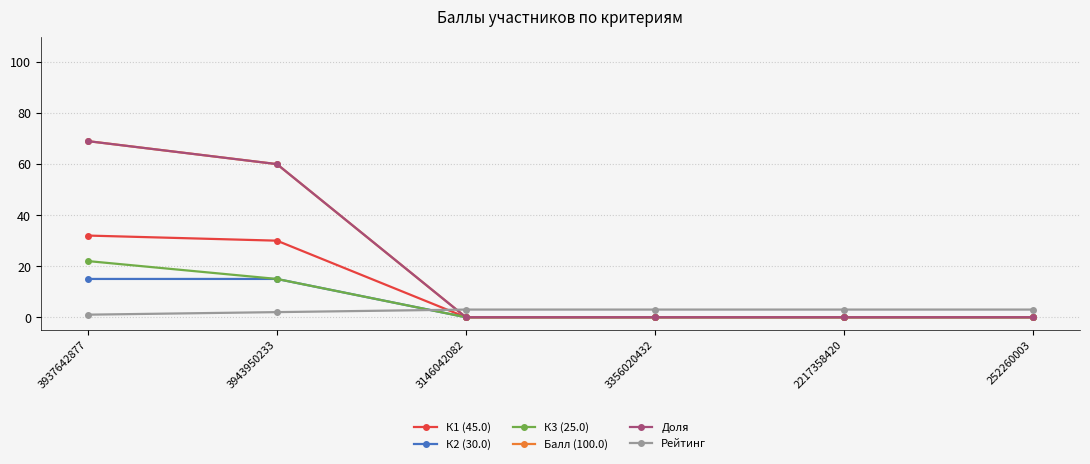

Does the chart display data point markers on the line(s)?

Yes